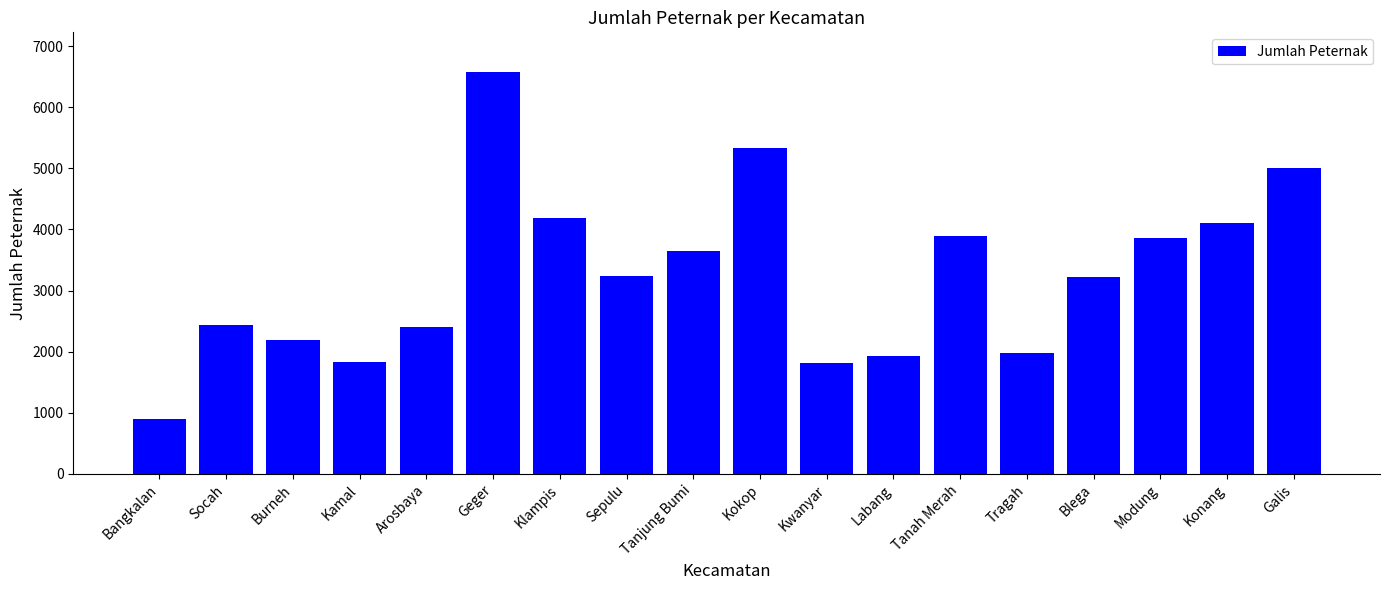

True or false: the data shows 5334 at Kokop.

True